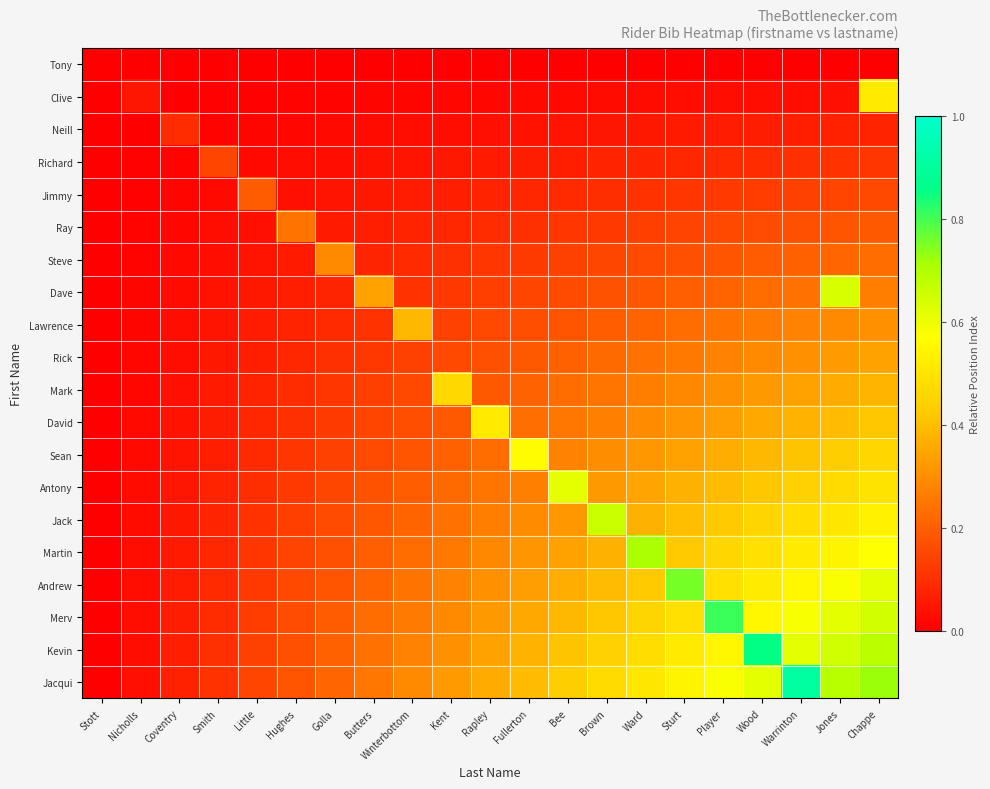

Rank the series by their maximum value, from highest to lowest.

Jacqui, Kevin, Merv, Andrew, Martin, Jack, Dave, Antony, Sean, Clive, David, Mark, Lawrence, Rick, Steve, Ray, Jimmy, Richard, Neill, Tony